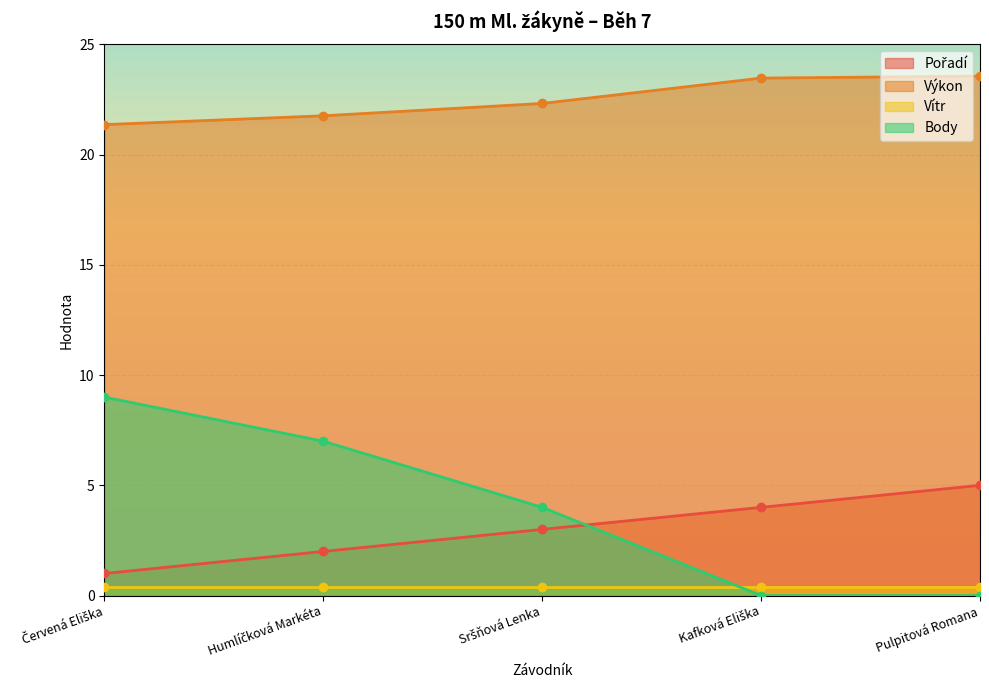

What position from the left is Kafková Eliška?

4